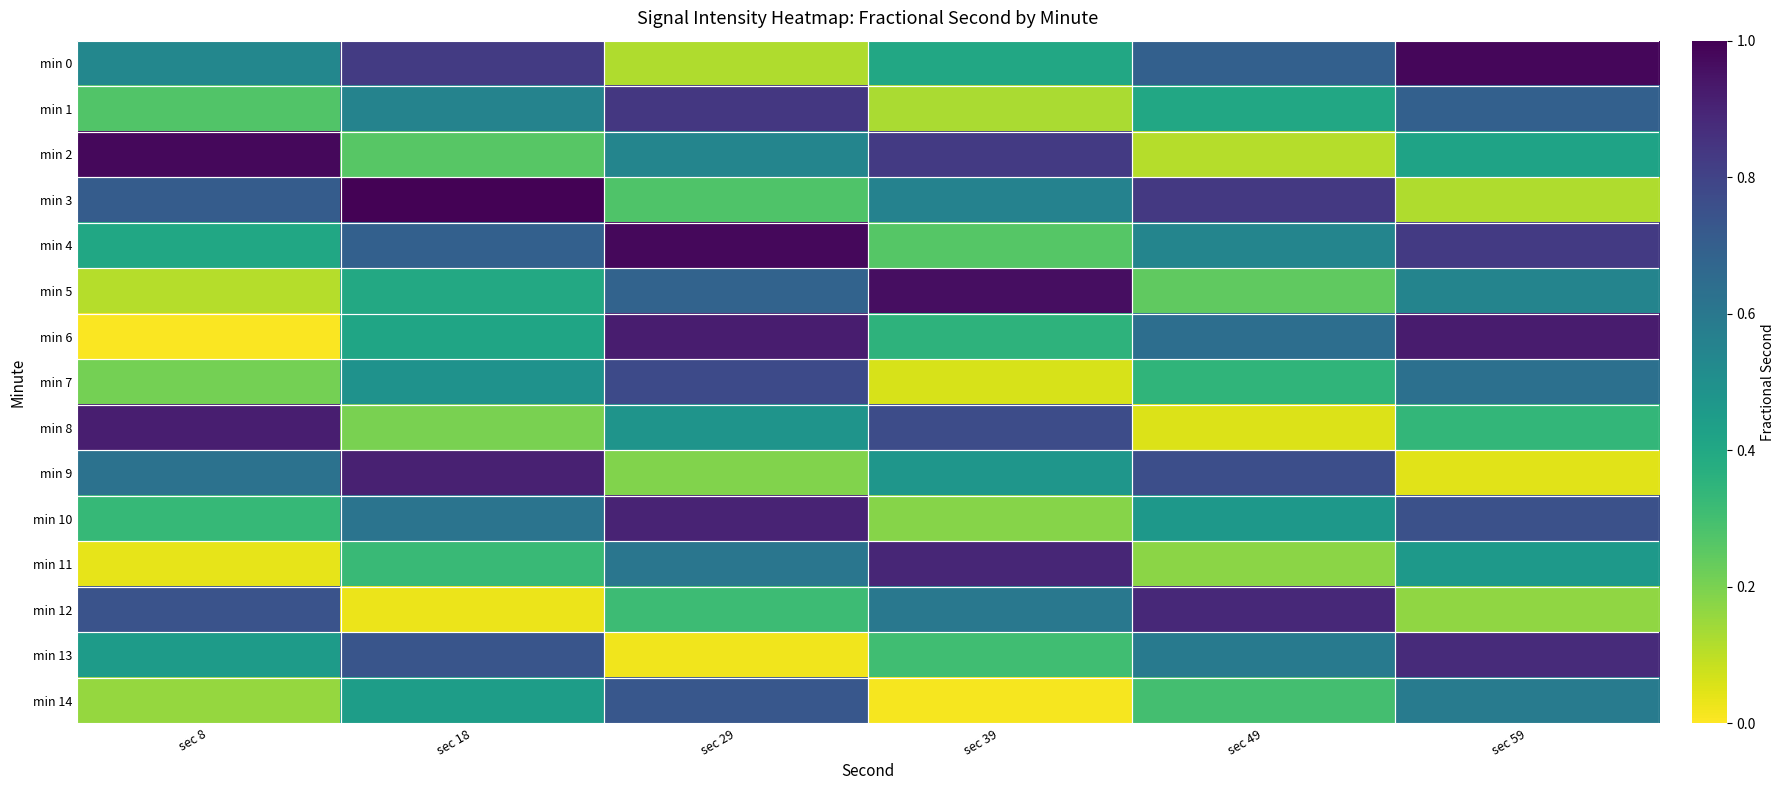

Reading left to right, what are all the values shown in this chart?

min 0: sec 8=0.5	sec 18=0.8	sec 29=0.1	sec 39=0.4	sec 49=0.7	sec 59=1.0
min 1: sec 8=0.3	sec 18=0.6	sec 29=0.8	sec 39=0.1	sec 49=0.4	sec 59=0.7
min 2: sec 8=1.0	sec 18=0.3	sec 29=0.5	sec 39=0.8	sec 49=0.1	sec 59=0.4
min 3: sec 8=0.7	sec 18=1.0	sec 29=0.3	sec 39=0.6	sec 49=0.8	sec 59=0.1
min 4: sec 8=0.4	sec 18=0.7	sec 29=1.0	sec 39=0.3	sec 49=0.5	sec 59=0.8
min 5: sec 8=0.1	sec 18=0.4	sec 29=0.7	sec 39=1.0	sec 49=0.2	sec 59=0.5
min 6: sec 8=0.0	sec 18=0.4	sec 29=0.9	sec 39=0.4	sec 49=0.6	sec 59=0.9
min 7: sec 8=0.2	sec 18=0.5	sec 29=0.8	sec 39=0.1	sec 49=0.3	sec 59=0.6
min 8: sec 8=0.9	sec 18=0.2	sec 29=0.5	sec 39=0.8	sec 49=0.1	sec 59=0.3
min 9: sec 8=0.6	sec 18=0.9	sec 29=0.2	sec 39=0.5	sec 49=0.8	sec 59=0.0
min 10: sec 8=0.3	sec 18=0.6	sec 29=0.9	sec 39=0.2	sec 49=0.5	sec 59=0.8
min 11: sec 8=0.0	sec 18=0.3	sec 29=0.6	sec 39=0.9	sec 49=0.2	sec 59=0.5
min 12: sec 8=0.7	sec 18=0.0	sec 29=0.3	sec 39=0.6	sec 49=0.9	sec 59=0.2
min 13: sec 8=0.5	sec 18=0.7	sec 29=0.0	sec 39=0.3	sec 49=0.6	sec 59=0.9
min 14: sec 8=0.2	sec 18=0.4	sec 29=0.7	sec 39=0.0	sec 49=0.3	sec 59=0.6